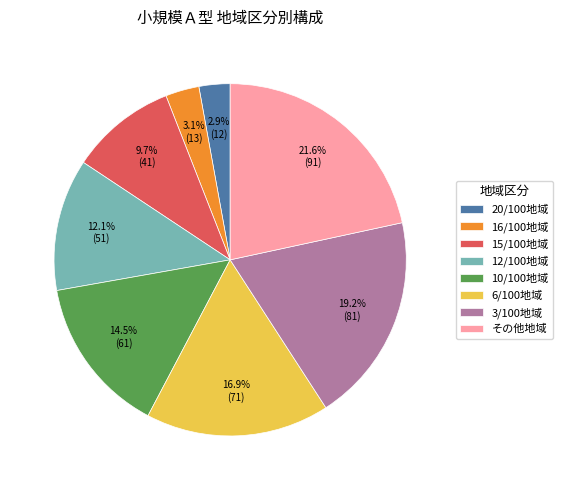

Between 3/100地域 and 15/100地域, which is larger?

3/100地域